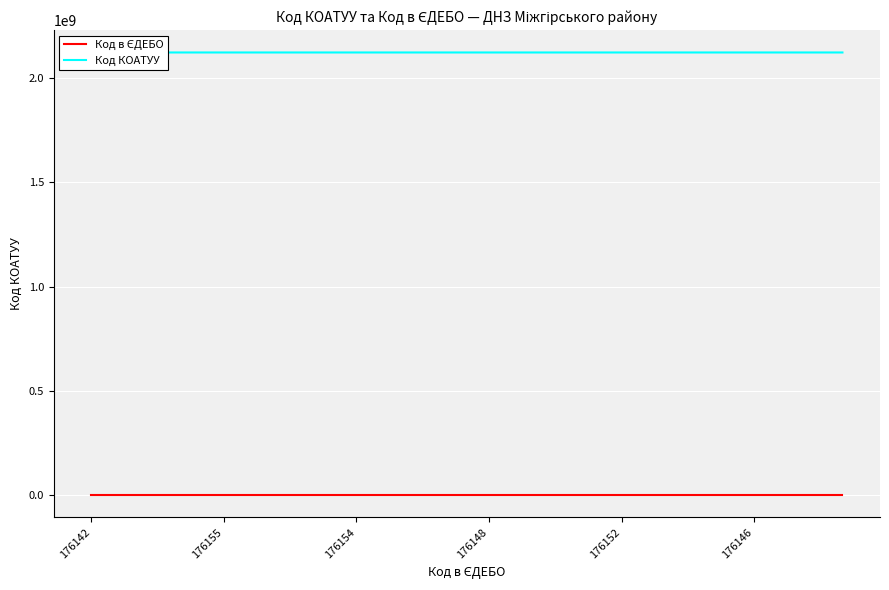

What is the maximum value for Код КОАТУУ?

2122487901